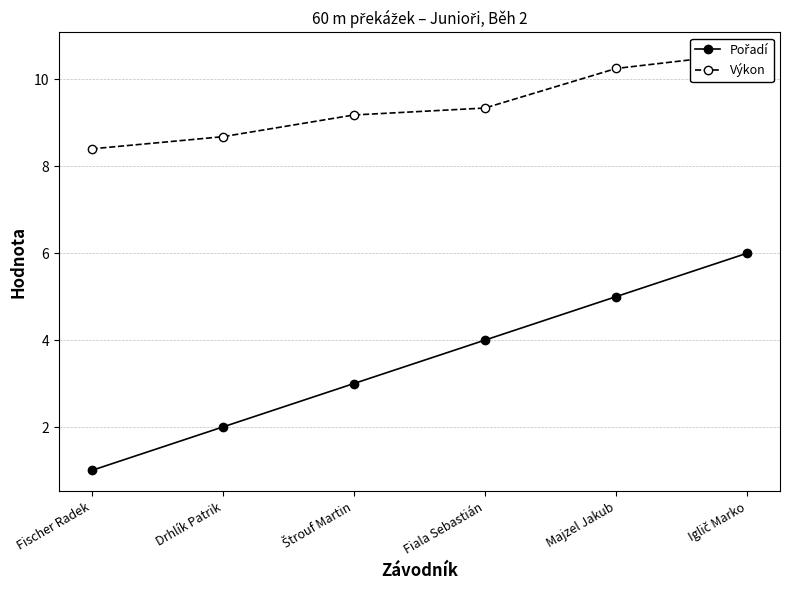

What is the difference between the maximum and minimum values in the Výkon series?

2.2